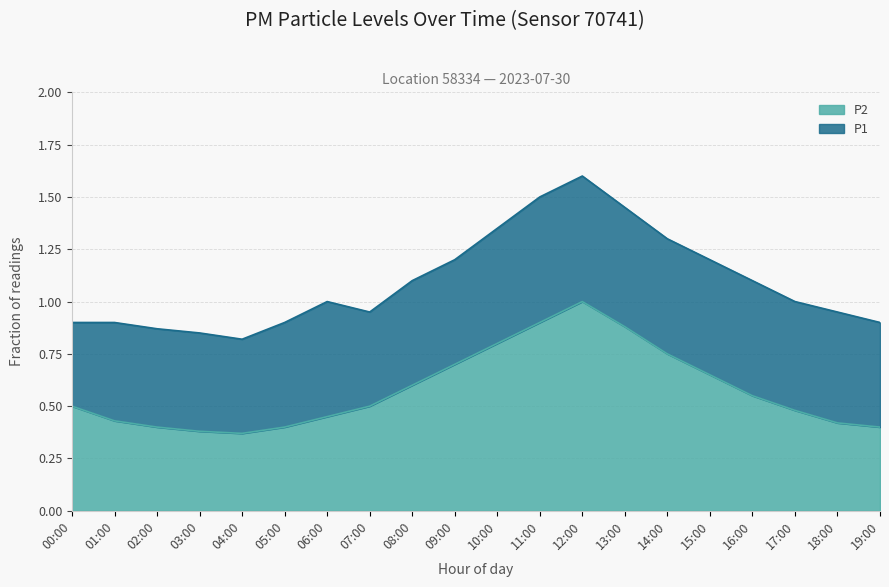

True or false: P1 has a value of 1.3 at 18:00.

False